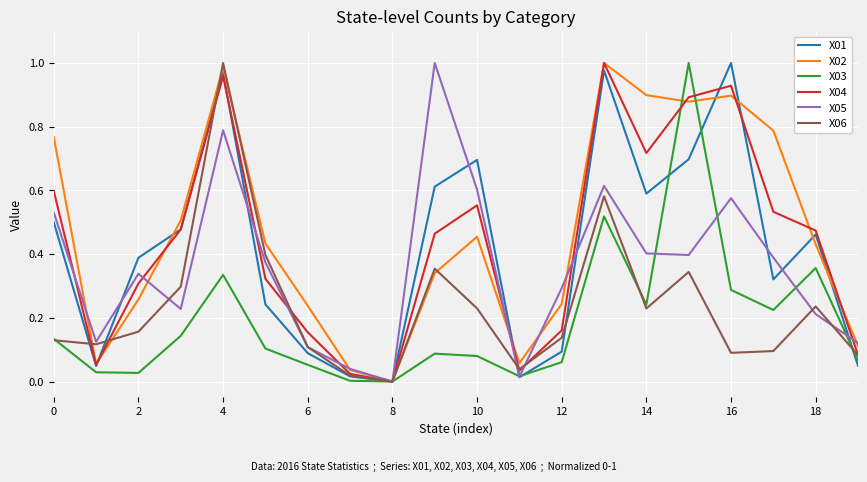

What are all the series names shown in the legend?

X01, X02, X03, X04, X05, X06